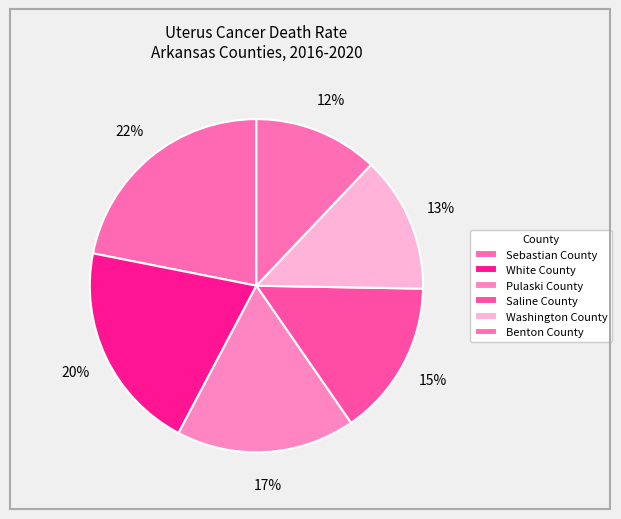

Is there a majority slice in this chart?

No